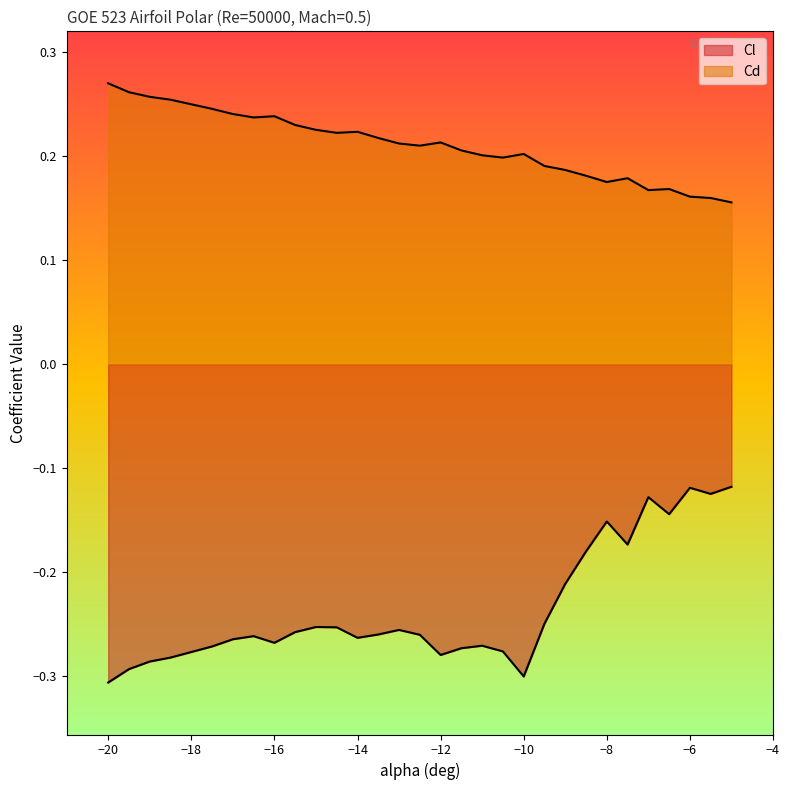

What is the total value across all series at -9.5?

-0.1